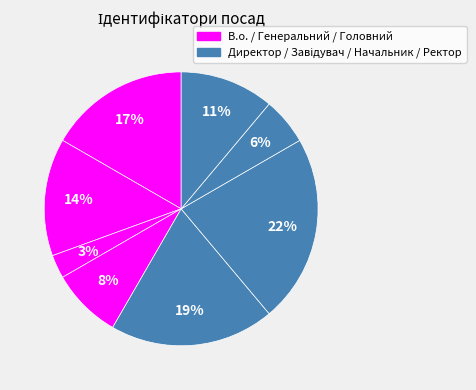

How many segments does this pie chart have?

8